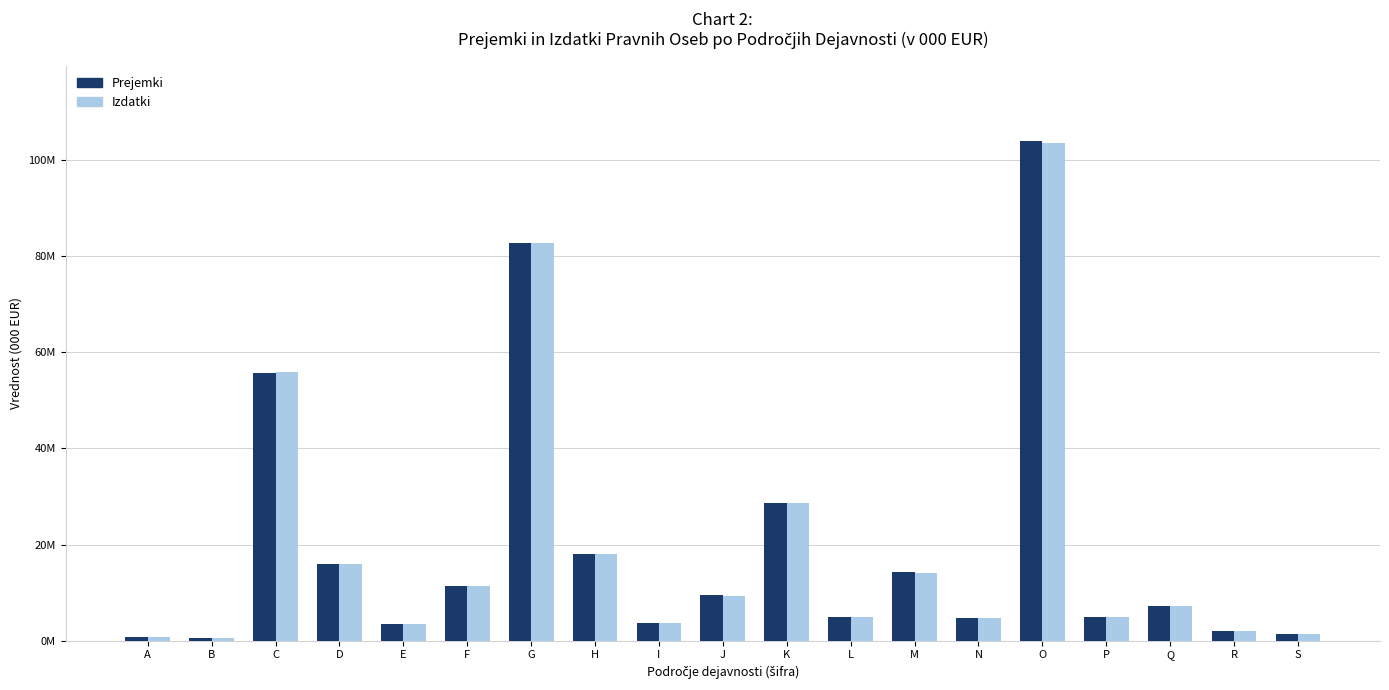

Which category has the highest value in the Izdatki series?

O